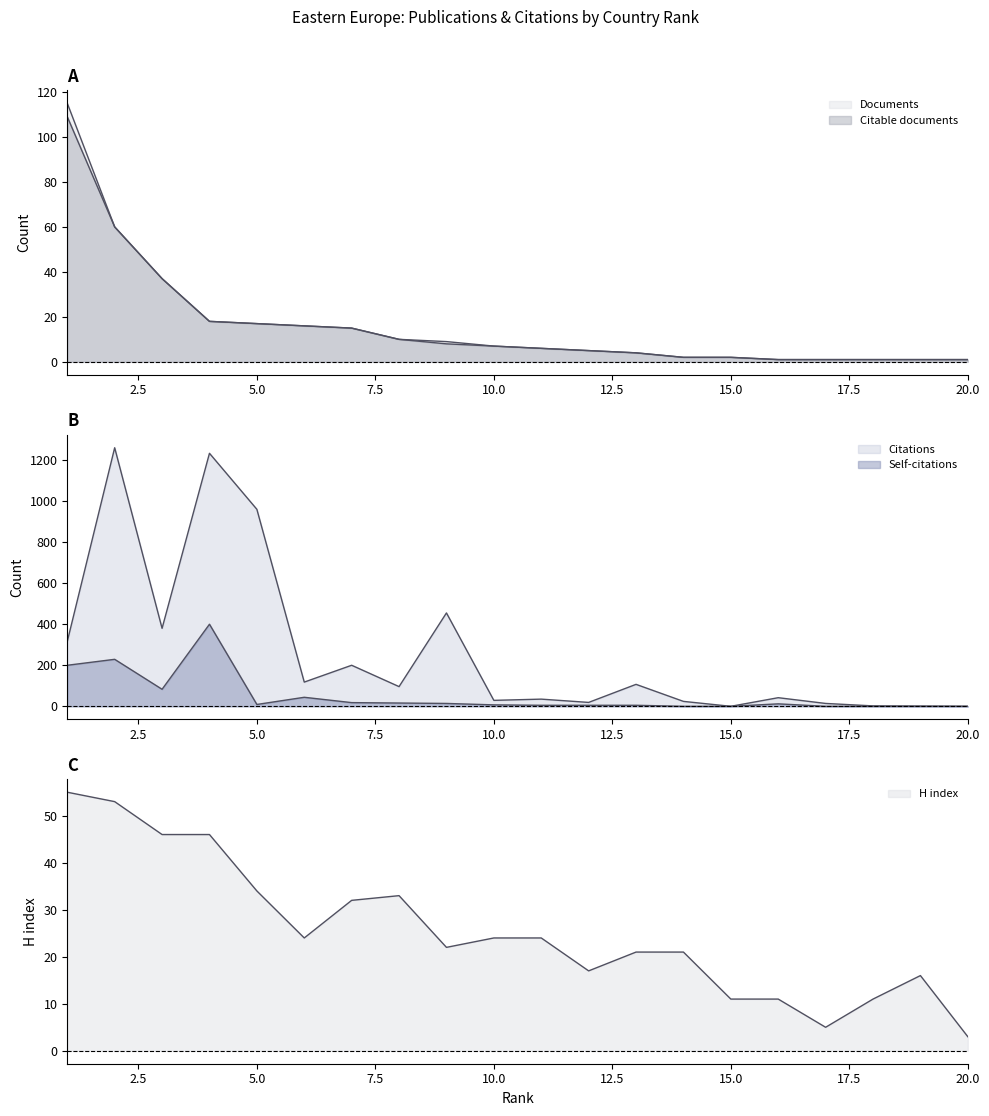

Rank the series by their maximum value, from lowest to highest.

H index, Citable documents, Documents, Self-citations, Citations